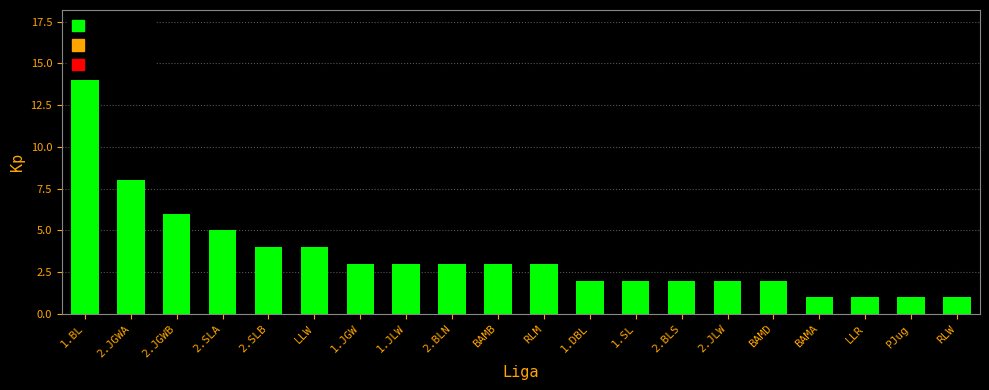

Is it true that the value at PJug is 1?

True